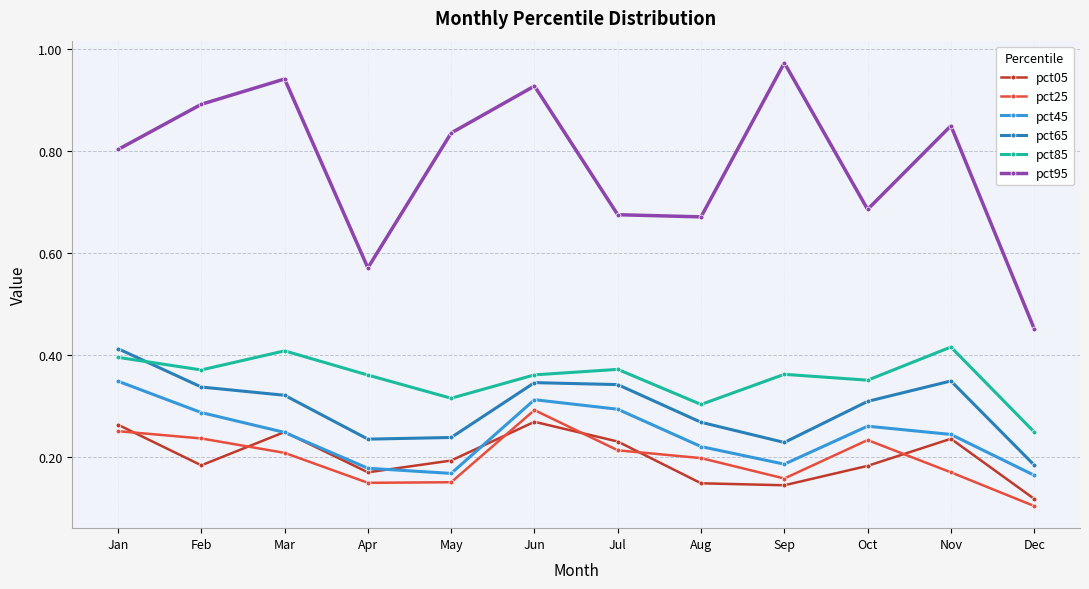

How many data points does each series have?

12